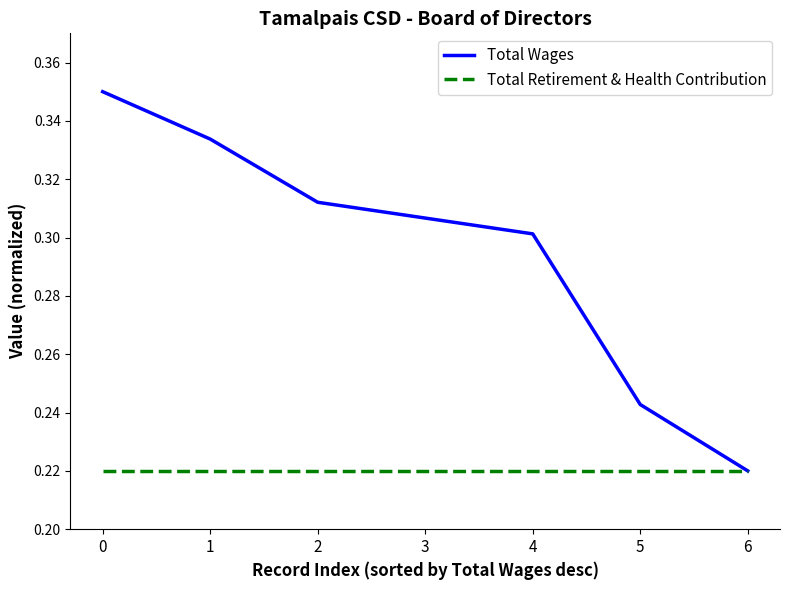

Which series has the widest spread of values?

Total Wages